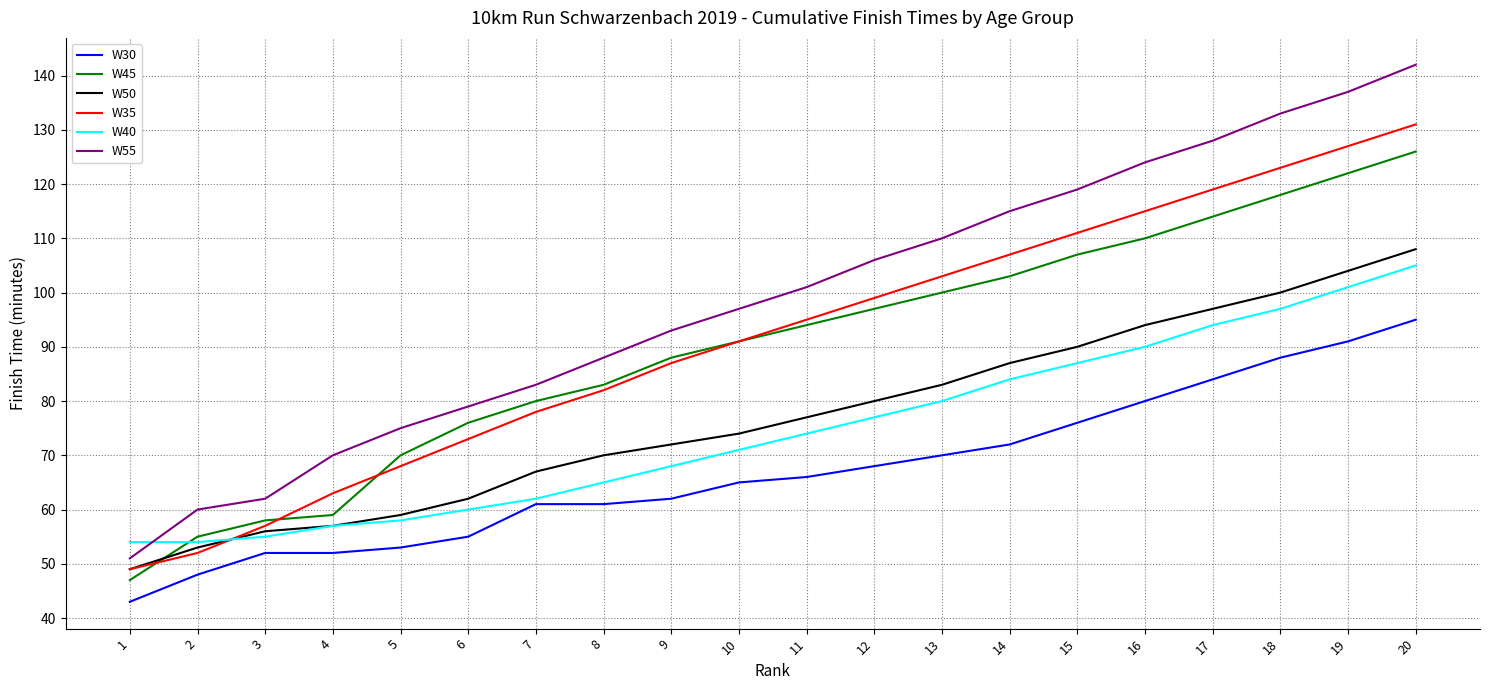

What is the spread (max minus min) of values at 7?

22